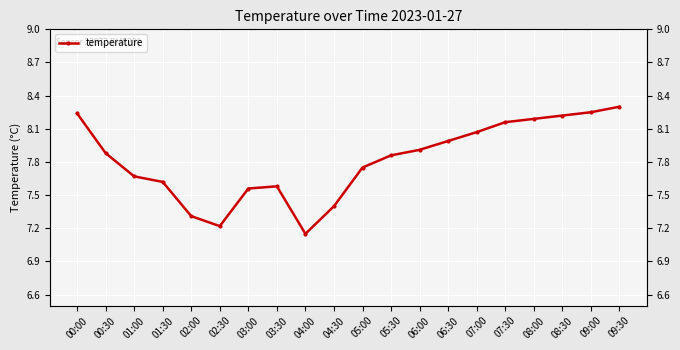

What is the change in value from 08:00 to 09:00?

+0.1